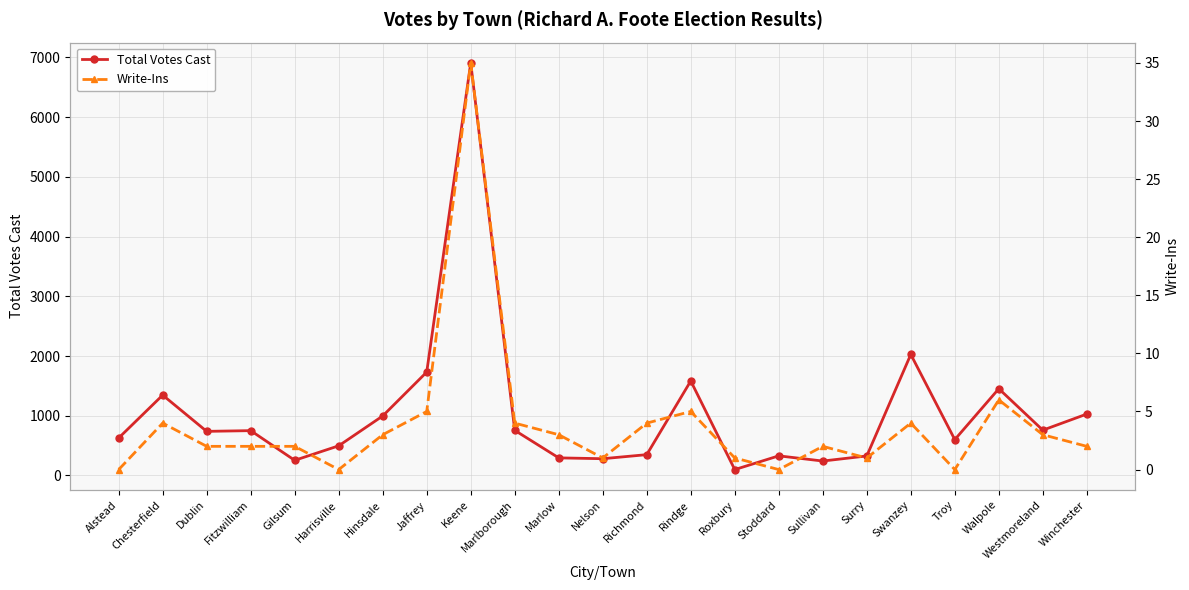

True or false: Write-Ins and Total Votes Cast intersect in this chart.

False